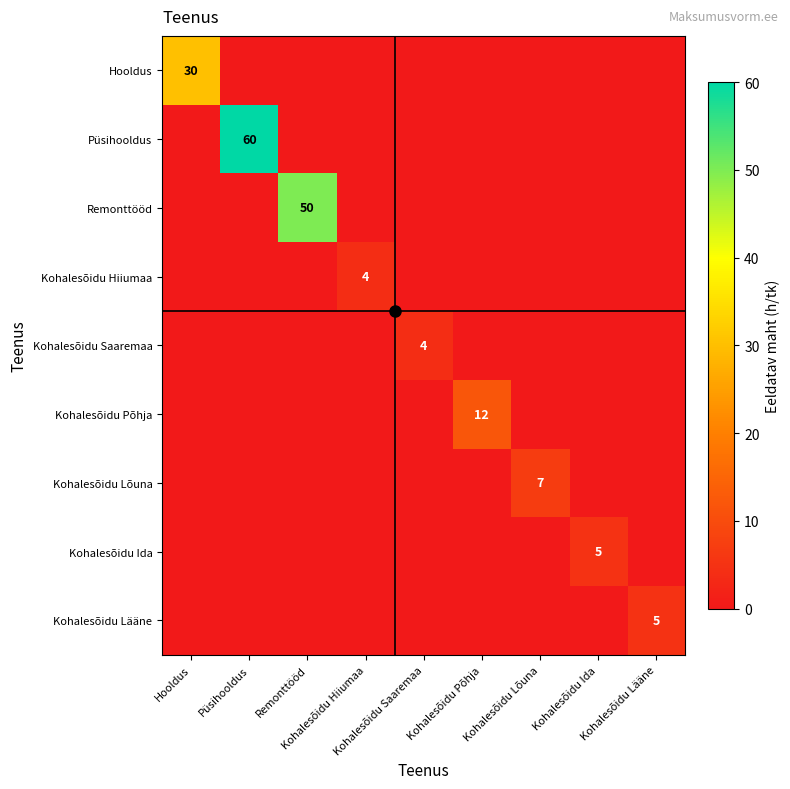

At how many categories does at least one series exceed 44?

2